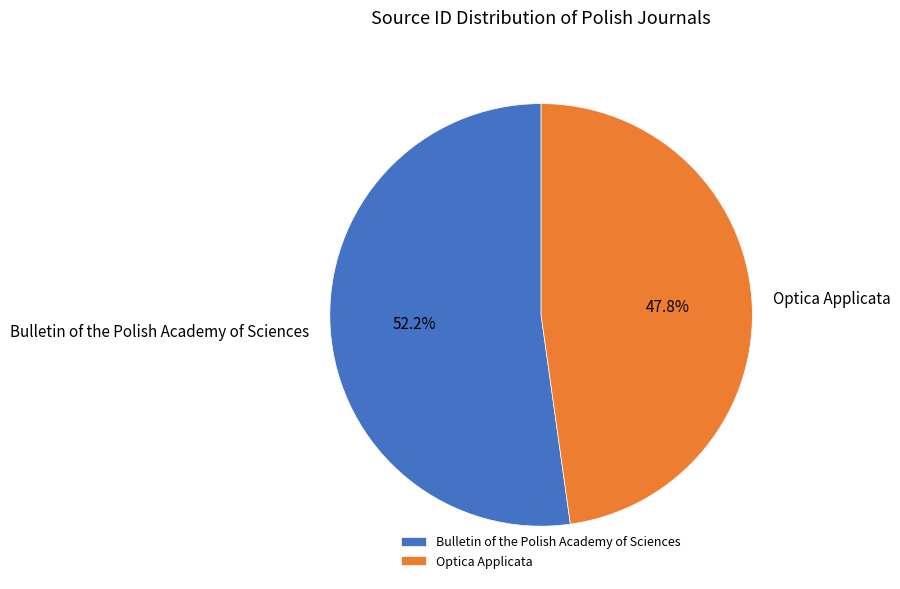

Which slice is the smallest?

Optica Applicata